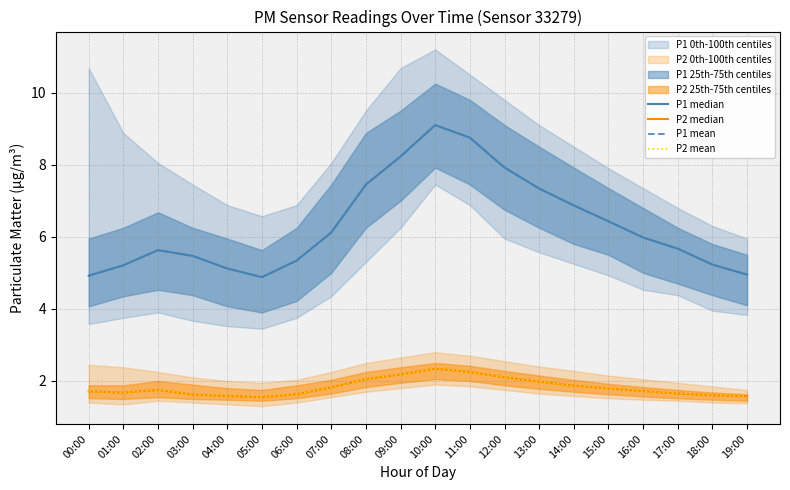

What is the approximate value of P1 median at 14:00?

6.9